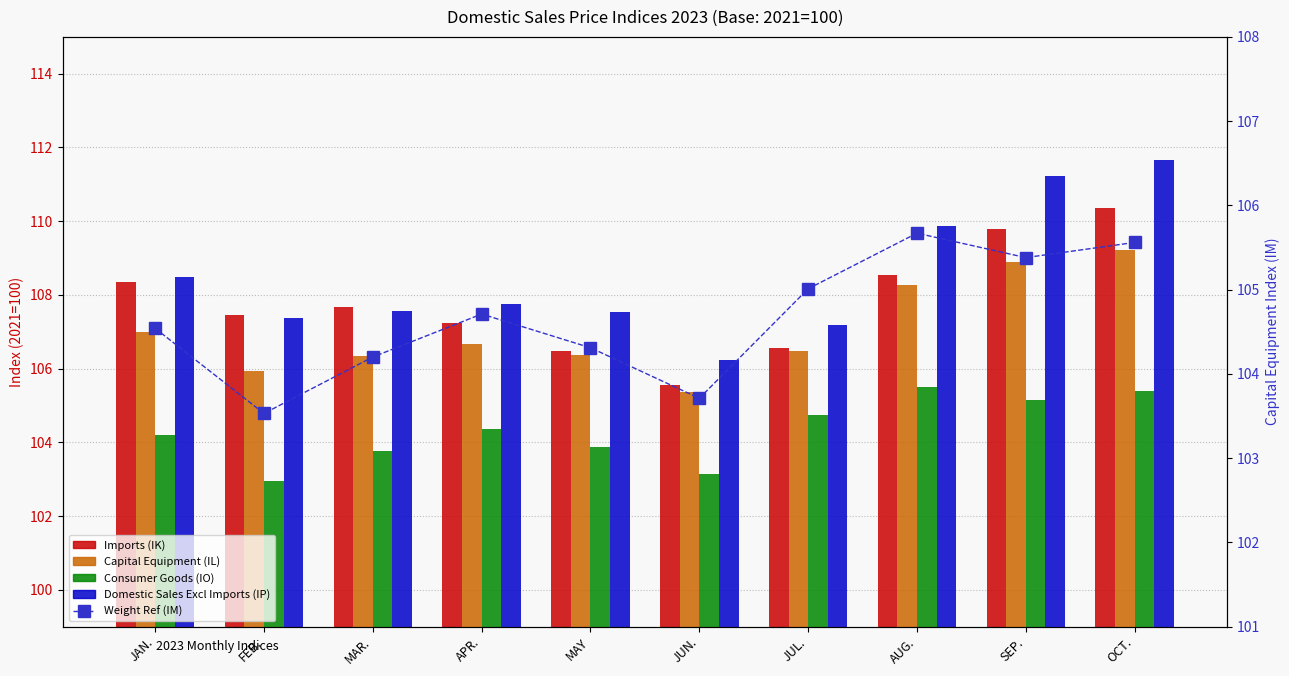

What is the sum of all Capital Equipment (IL) values?

1070.5